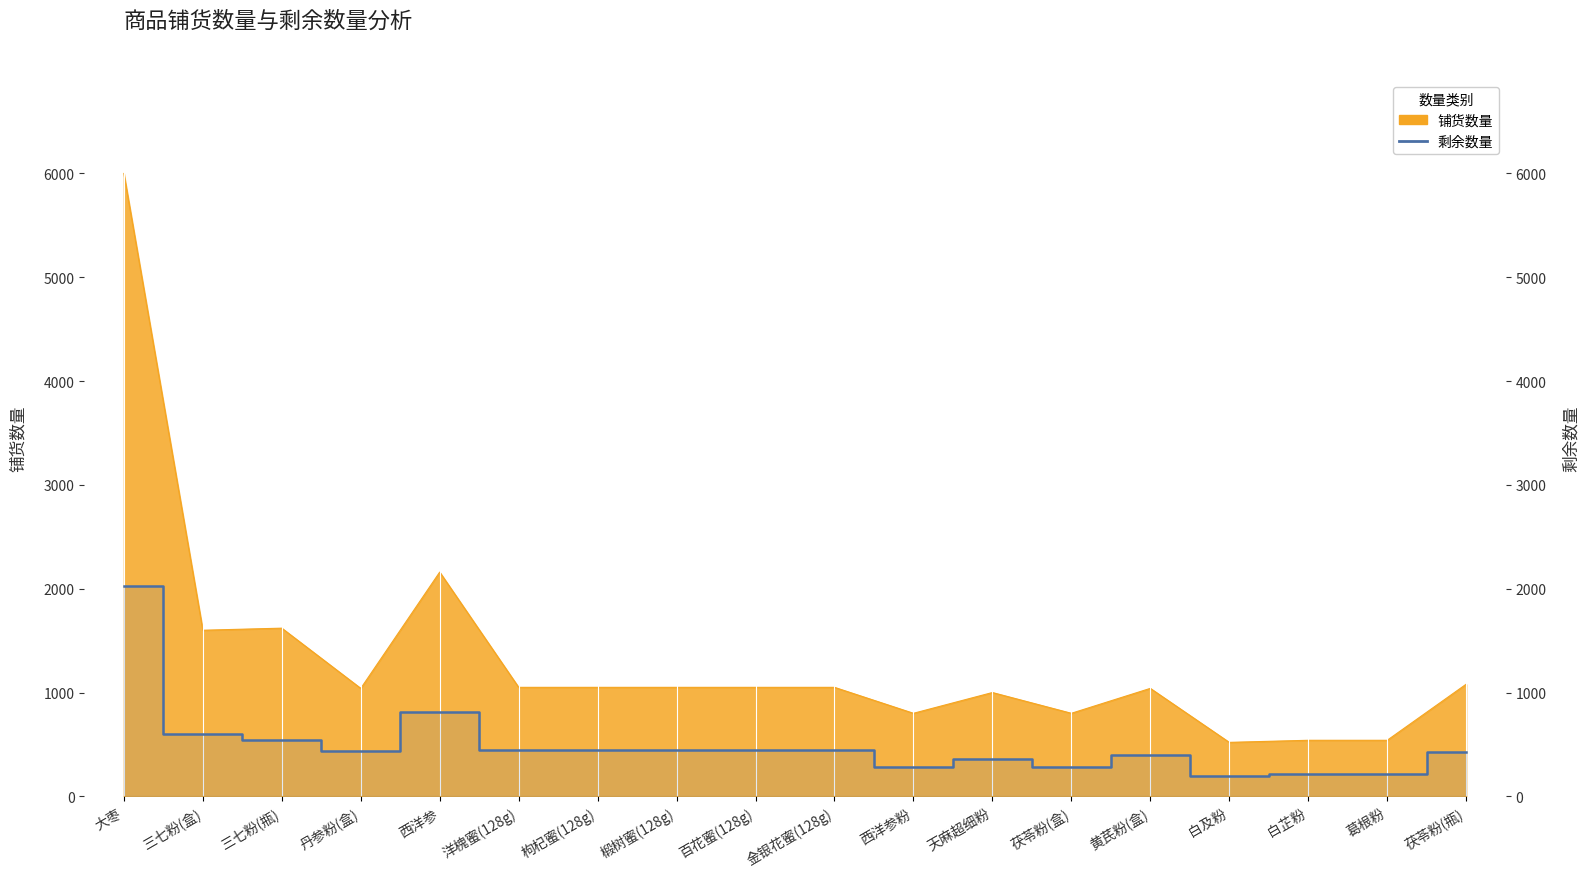

List the labels in order of value, smallest first.

白及粉, 白芷粉, 葛根粉, 西洋参粉, 茯苓粉(盒), 天麻超细粉, 黄芪粉(盒), 茯苓粉(瓶), 丹参粉(盒), 洋槐蜜(128g), 枸杞蜜(128g), 椴树蜜(128g), 百花蜜(128g), 金银花蜜(128g), 三七粉(瓶), 三七粉(盒), 西洋参, 大枣